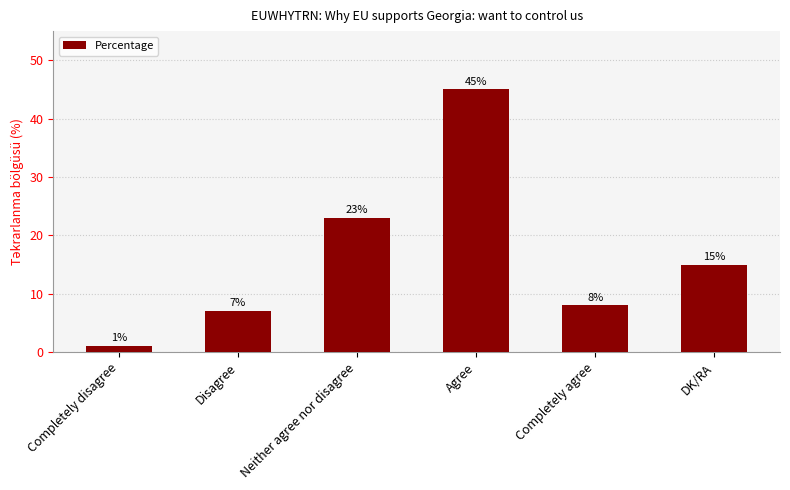

How many values are below 15?

3